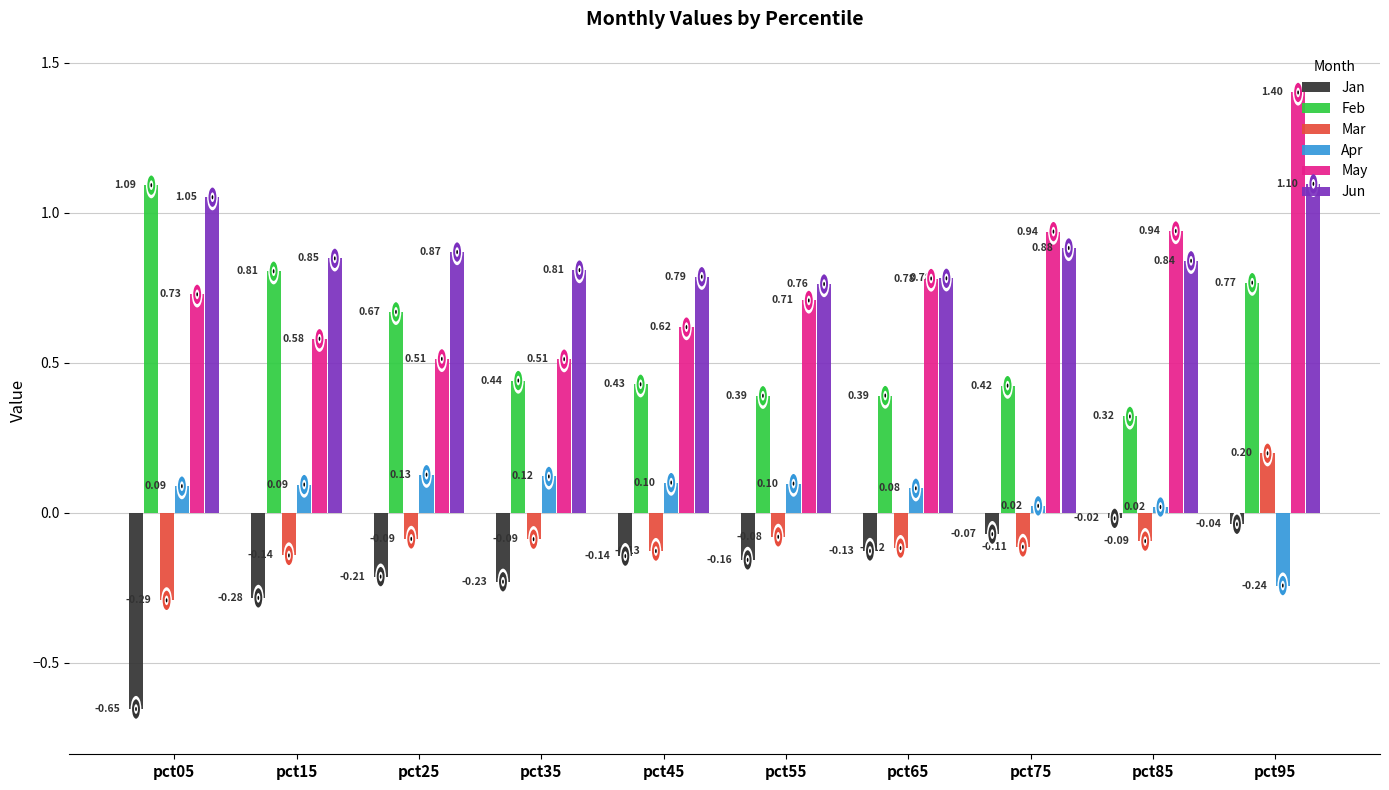

List the labels in order of Jun value, largest first.

pct95, pct05, pct75, pct25, pct15, pct85, pct35, pct45, pct65, pct55